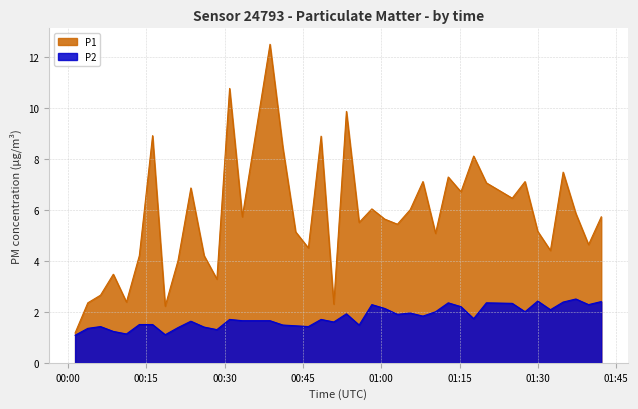

Reading left to right, transcribe all the data shown in this chart.

P1: 1.2	2.4	2.6	3.5	2.4	4.2	8.9	2.2	4.0	6.8	4.2	3.3	10.8	5.7	12.5	8.4	5.1	4.5	8.9	2.3	9.8	5.5	6.0	5.6	5.4	6.0	7.1	5.1	7.3	6.7	8.1	7.0	6.5	7.1	5.2	4.4	7.5	5.8	4.6	5.7
P2: 1.1	1.4	1.4	1.2	1.1	1.5	1.5	1.1	1.4	1.6	1.4	1.3	1.7	1.6	1.6	1.5	1.4	1.4	1.7	1.6	1.9	1.5	2.3	2.1	1.9	1.9	1.8	2.0	2.4	2.2	1.7	2.4	2.3	2.0	2.4	2.1	2.4	2.5	2.3	2.4